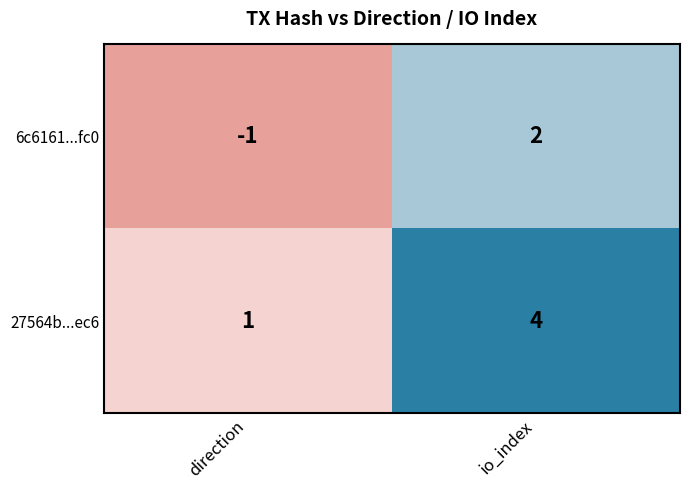

What is the difference between the 6c6161...fc0 values at io_index and direction?

3